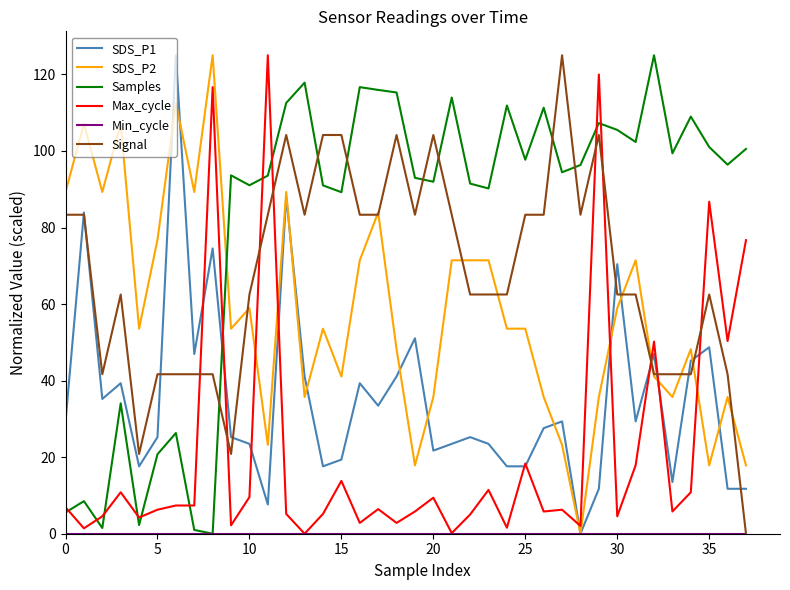

Which series has the largest total across all categories?

Samples